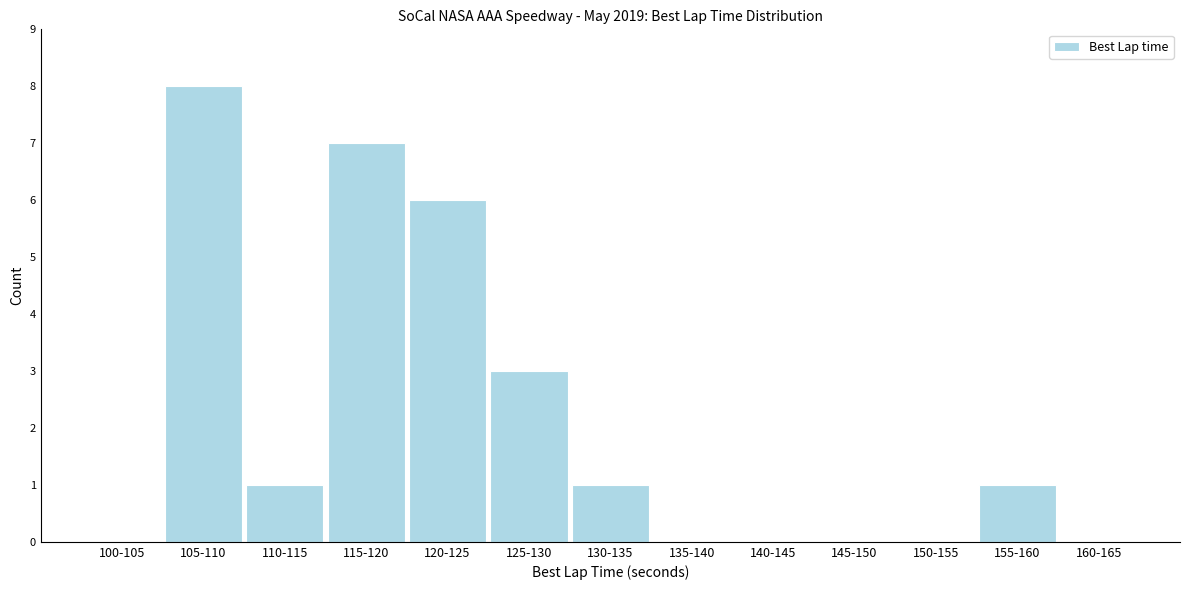

Reading right to left, list all the values displayed in this chart.

160-165=0	155-160=1	150-155=0	145-150=0	140-145=0	135-140=0	130-135=1	125-130=3	120-125=6	115-120=7	110-115=1	105-110=8	100-105=0